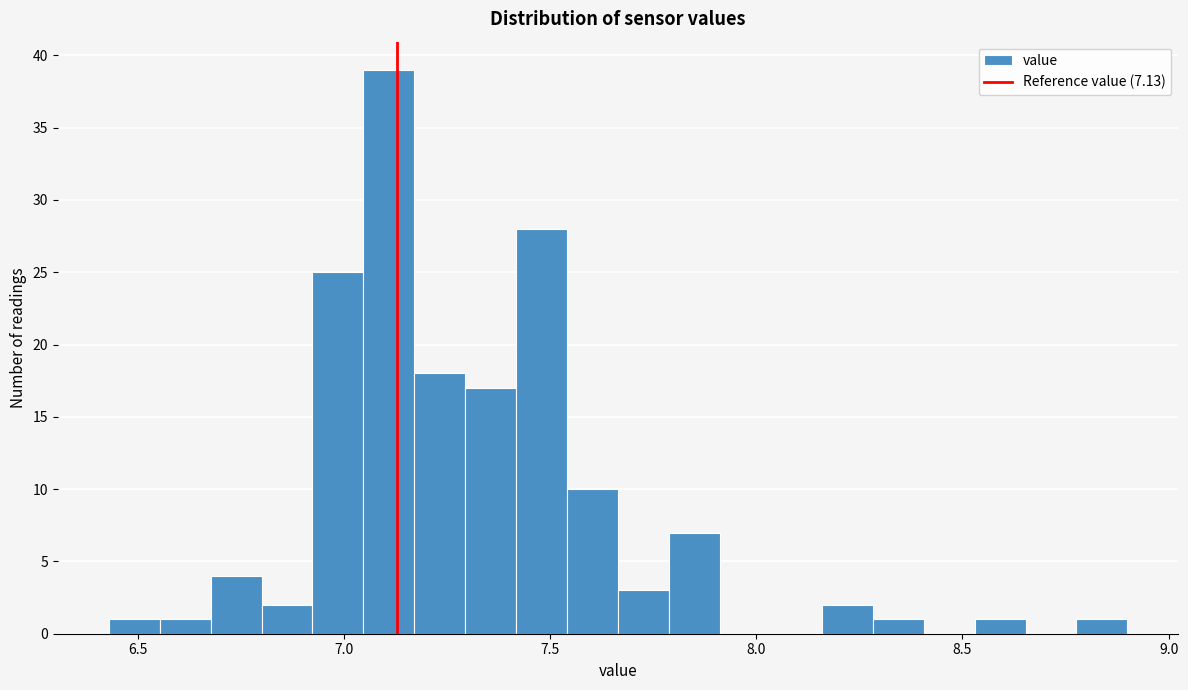

Read against the x-axis, roughly where is the centre of the tallest bar?

7.10